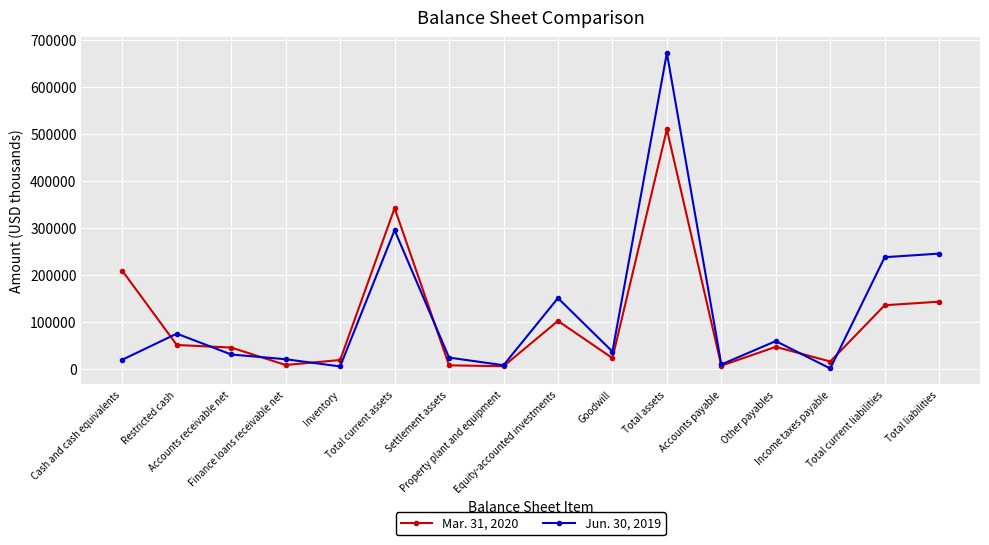

What is the label of the 2nd point from the left?

Restricted cash